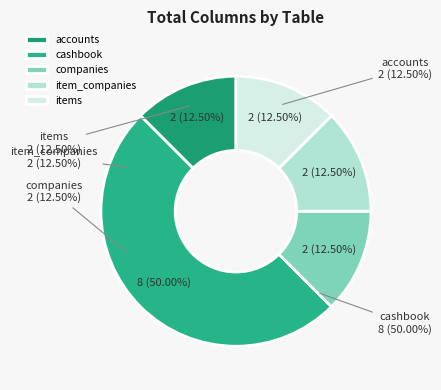

What is the smallest slice in the pie chart?

accounts